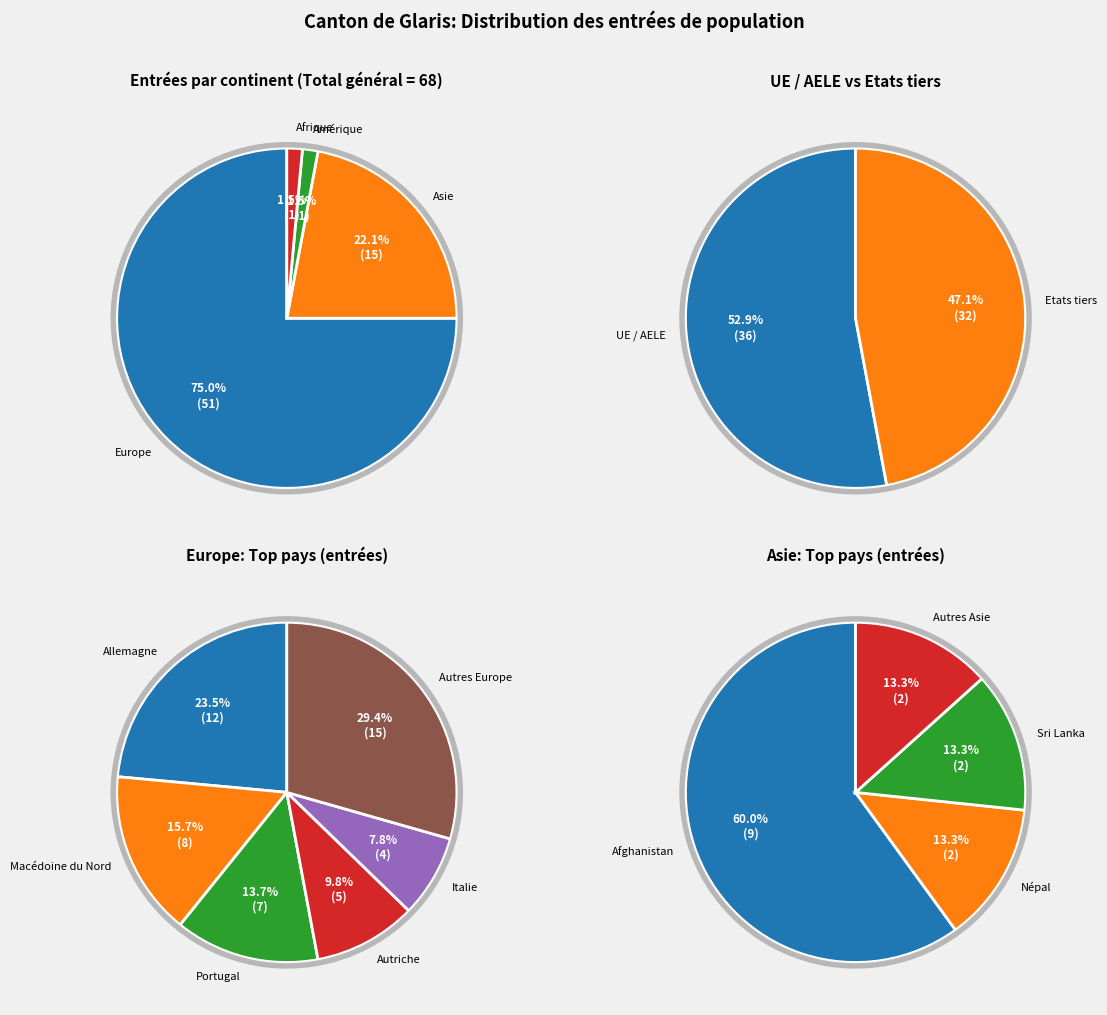

What is the smallest slice in the pie chart?

Amérique